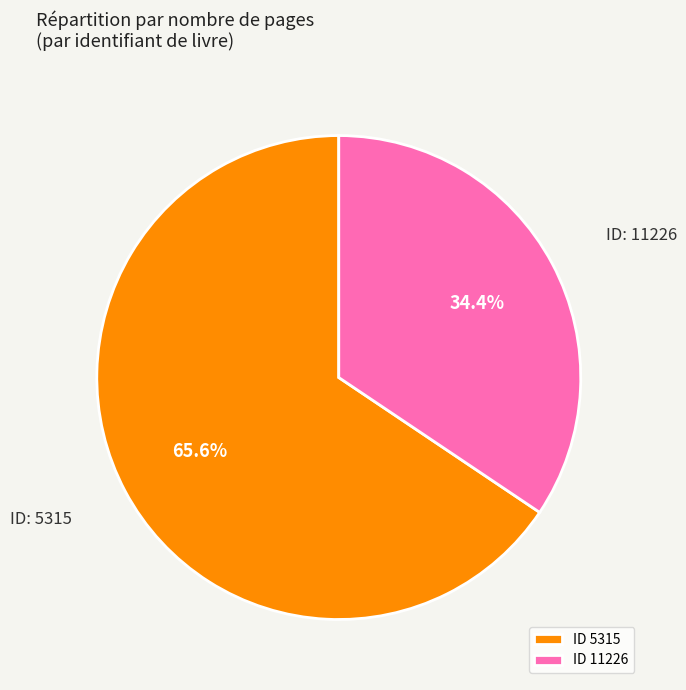

To the nearest percent, what is the difference between the largest and smallest slice percentages?

31%